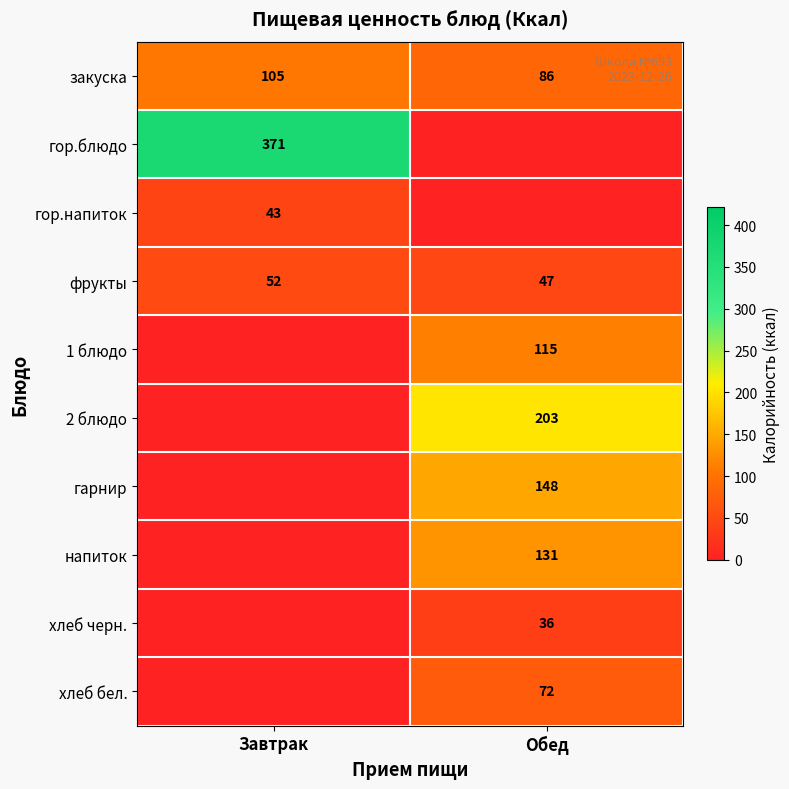

What is the average value of the фрукты series?

50